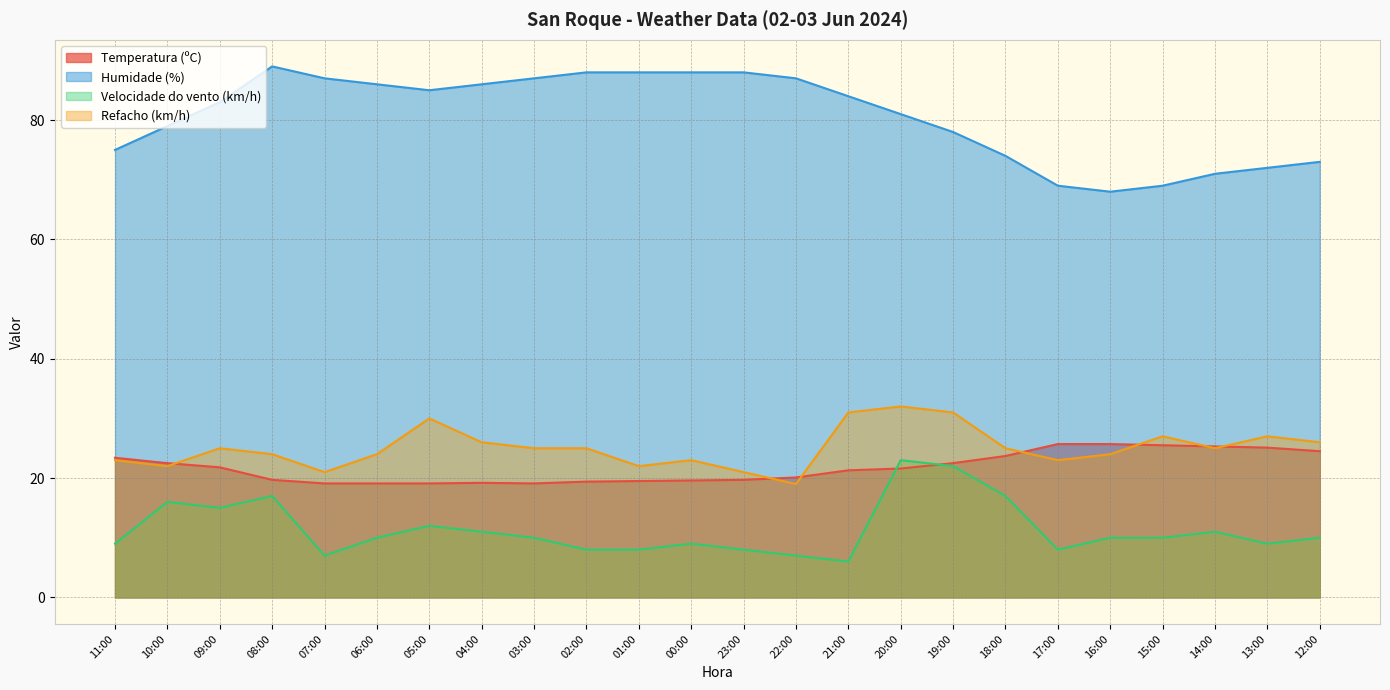

Between 00:00 and 21:00, which series saw the biggest shift?

Refacho (km/h)